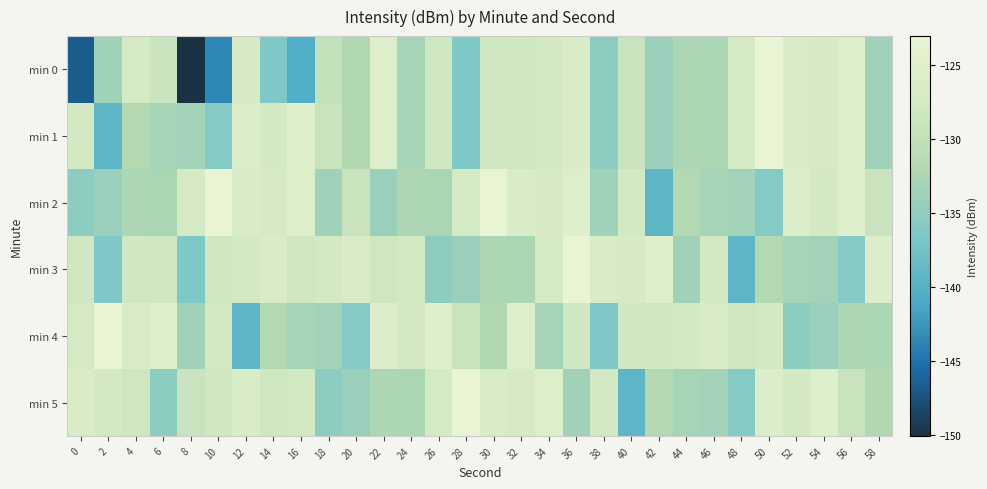

Between 24 and 26, which series saw the biggest shift?

min 3